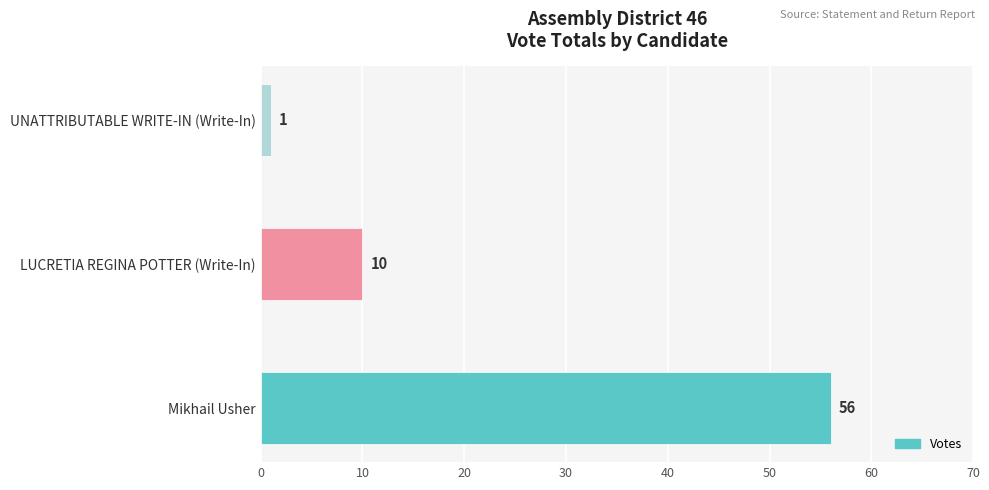

Rank the categories by value from lowest to highest.

UNATTRIBUTABLE WRITE-IN (Write-In), LUCRETIA REGINA POTTER (Write-In), Mikhail Usher